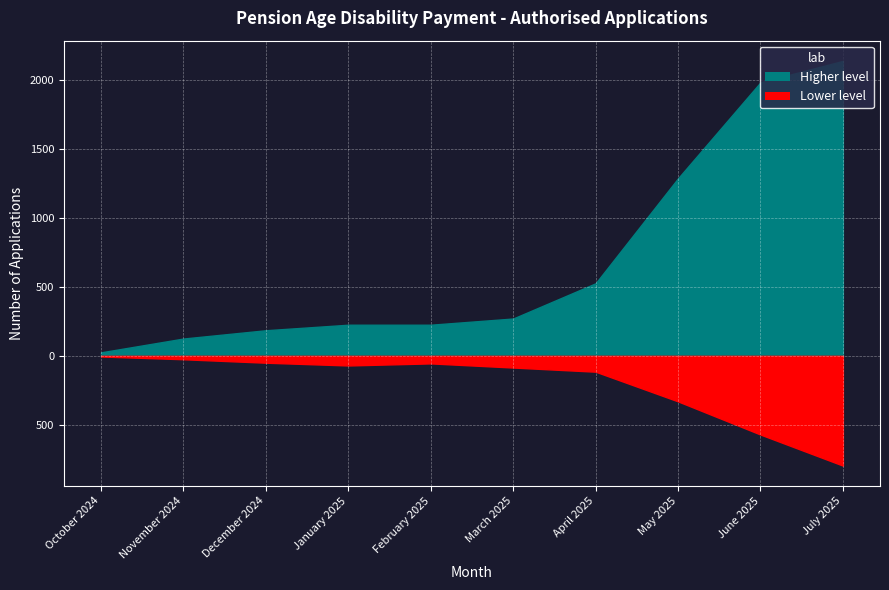

List the series in order of their overall mean, lowest first.

Lower level, Higher level